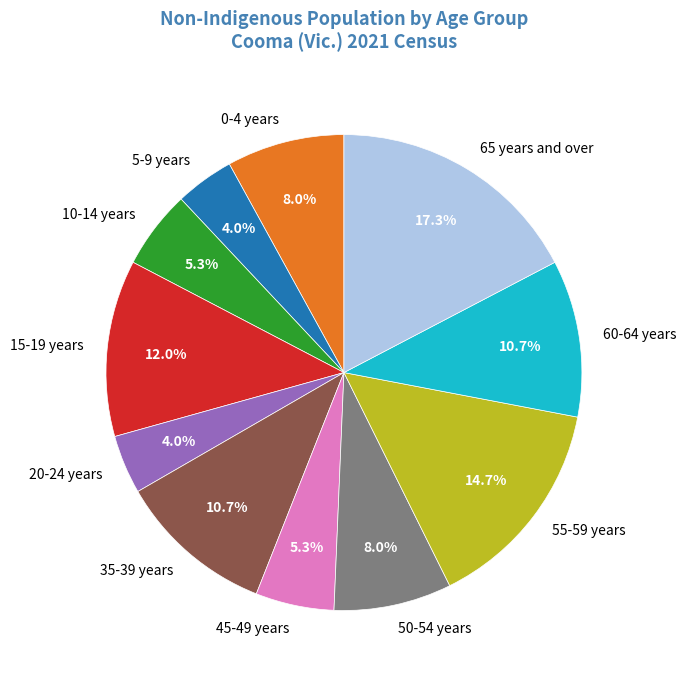

To the nearest percent, what percentage of the pie is 15-19 years?

12%